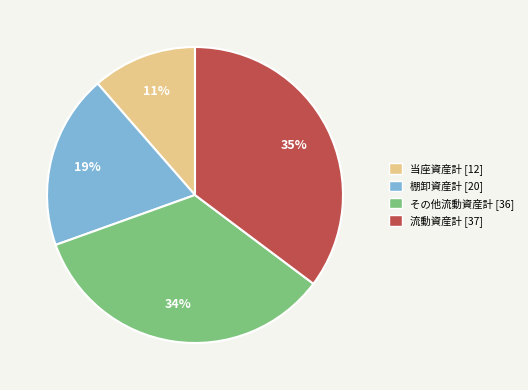

Approximately how many times larger is the value at 当座資産計 compared to 流動資産計?

0.3